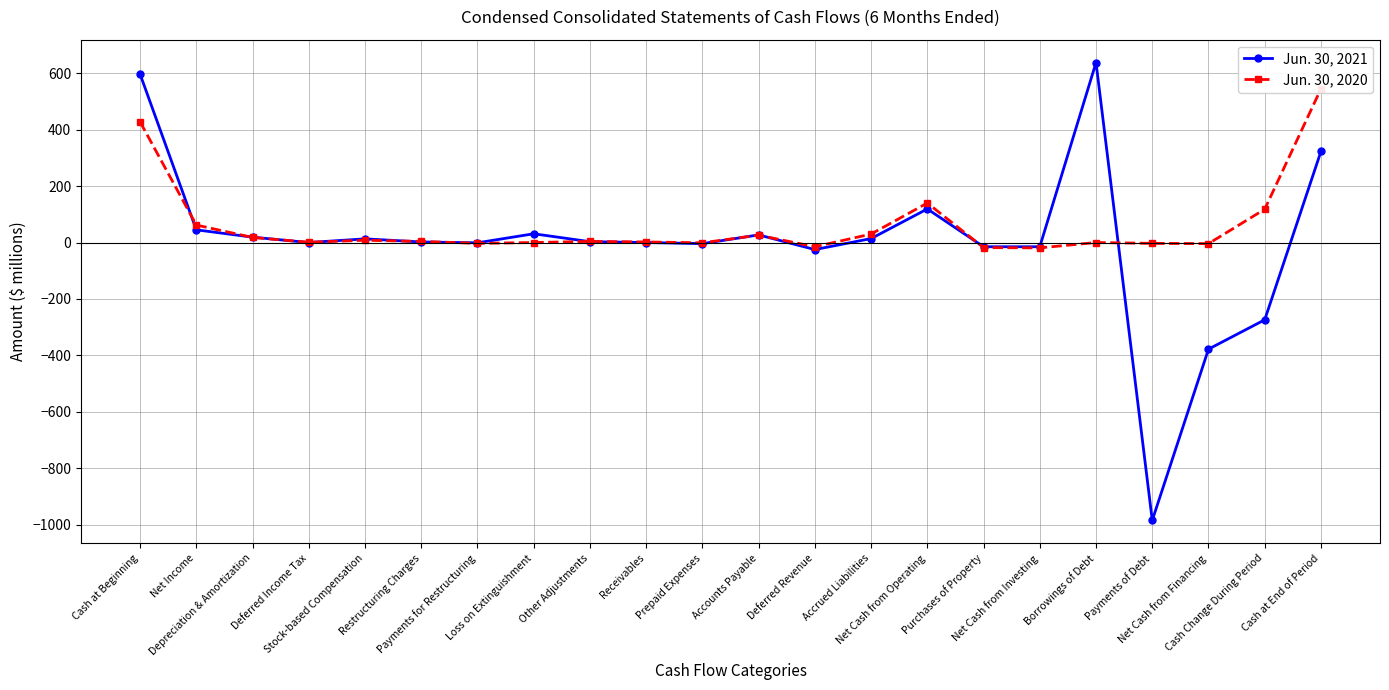

Rank the categories by Jun. 30, 2020 value from lowest to highest.

Net Cash from Investing, Purchases of Property, Deferred Revenue, Net Cash from Financing, Payments for Restructuring, Payments of Debt, Prepaid Expenses, Loss on Extinguishment, Borrowings of Debt, Deferred Income Tax, Receivables, Restructuring Charges, Other Adjustments, Stock-based Compensation, Depreciation & Amortization, Accounts Payable, Accrued Liabilities, Net Income, Cash Change During Period, Net Cash from Operating, Cash at Beginning, Cash at End of Period